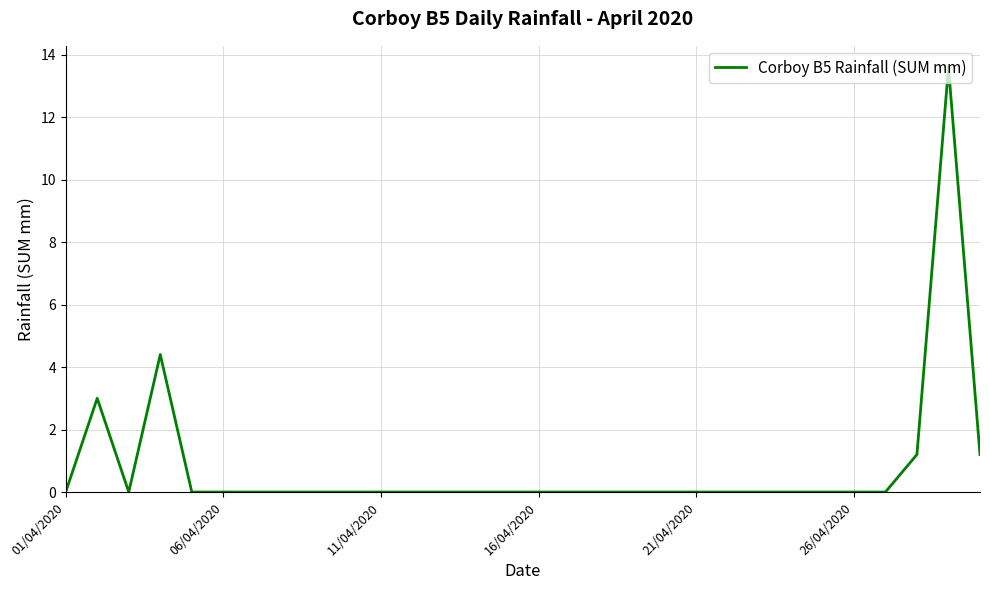

What is the difference between the maximum and minimum values?

13.6